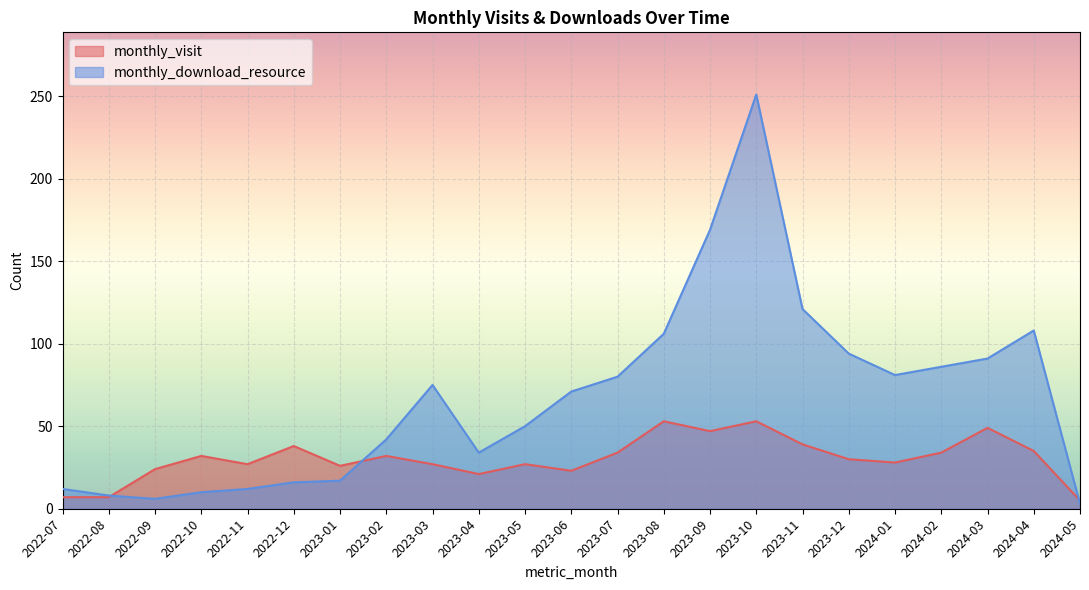

Reading left to right, transcribe all the data shown in this chart.

monthly_visit: 2022-07=7	2022-08=7	2022-09=24	2022-10=32	2022-11=27	2022-12=38	2023-01=26	2023-02=32	2023-03=27	2023-04=21	2023-05=27	2023-06=23	2023-07=34	2023-08=53	2023-09=47	2023-10=53	2023-11=39	2023-12=30	2024-01=28	2024-02=34	2024-03=49	2024-04=35	2024-05=5
monthly_download_resource: 2022-07=12	2022-08=8	2022-09=6	2022-10=10	2022-11=12	2022-12=16	2023-01=17	2023-02=42	2023-03=75	2023-04=34	2023-05=50	2023-06=71	2023-07=80	2023-08=106	2023-09=169	2023-10=251	2023-11=121	2023-12=94	2024-01=81	2024-02=86	2024-03=91	2024-04=108	2024-05=3